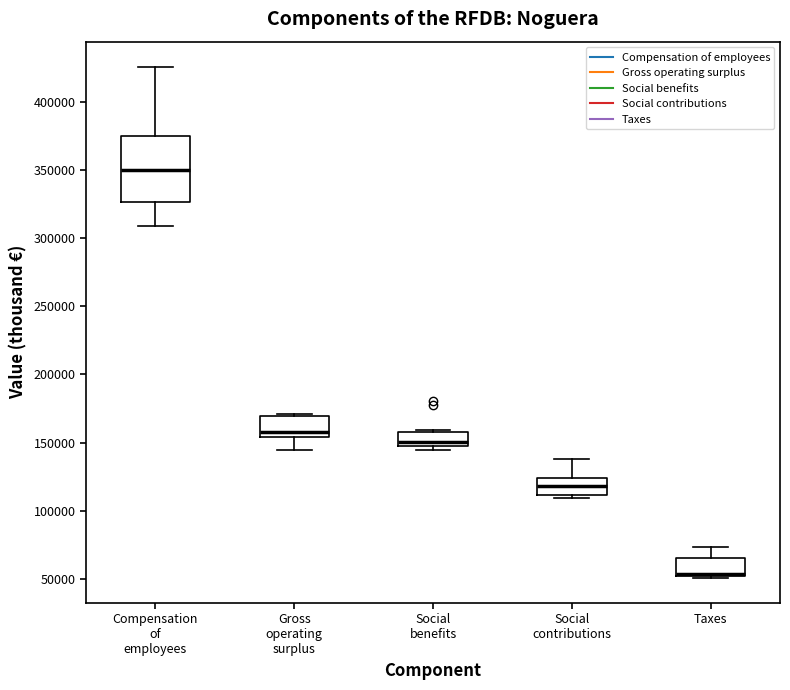

Reading left to right, read every box against the y-axis: the position of its median line, the range the box covers, and the ends of its whiskers. The values are not printed on the chart, so give them approximately, as read against the axis.

Compensation of employees: median 350000, box 325000 to 375000, whiskers 310000 to 425000
Gross operating surplus: median 160000, box 155000 to 170000, whiskers 145000 to 170000 (just above the box's upper edge)
Social benefits: median 150000, box 145000 to 160000, whiskers 145000 (just below the box's lower edge) to 160000 (just above the box's upper edge)
Social contributions: median 120000, box 110000 to 125000, whiskers 110000 (just below the box's lower edge) to 140000
Taxes: median 55000 (drawn on the box's lower edge), box 55000 to 65000, whiskers 50000 to 75000